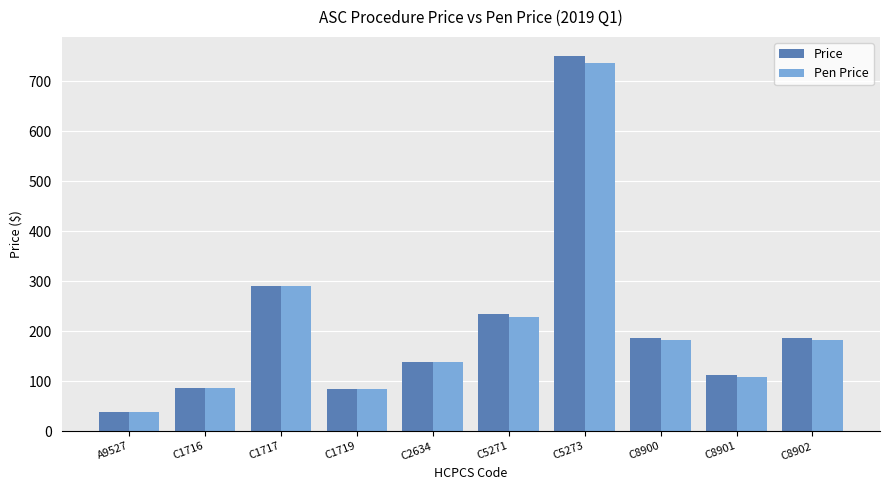

At which category does the chart reach its minimum across all series?

A9527